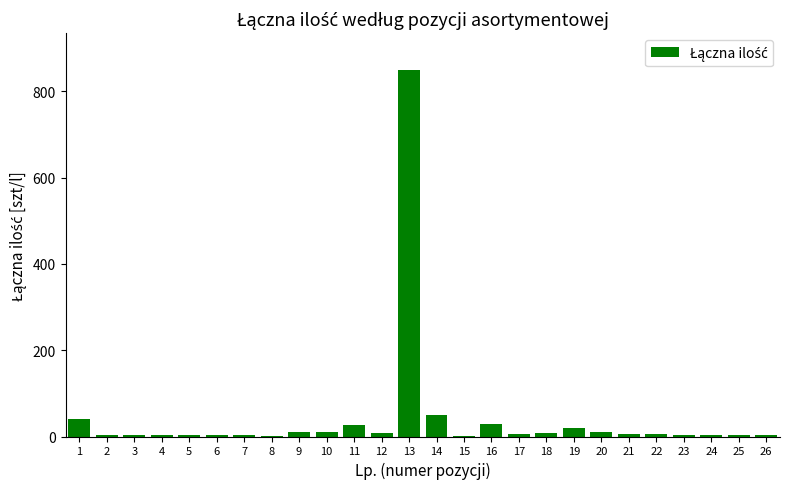

What is the sum of all values?

1110